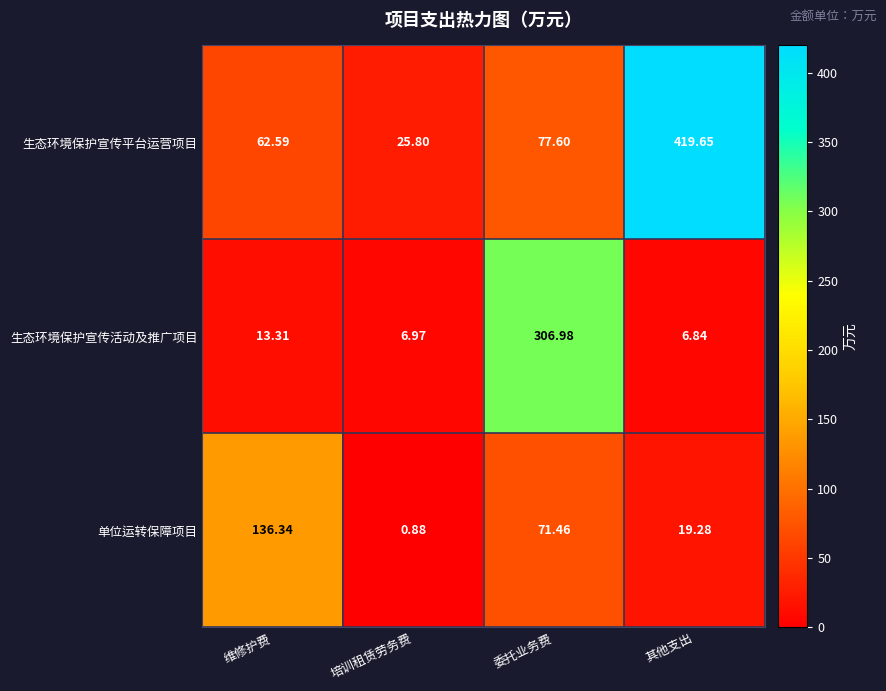

Which series changed the most between 培训租赁劳务费 and 其他支出?

生态环境保护宣传平台运营项目